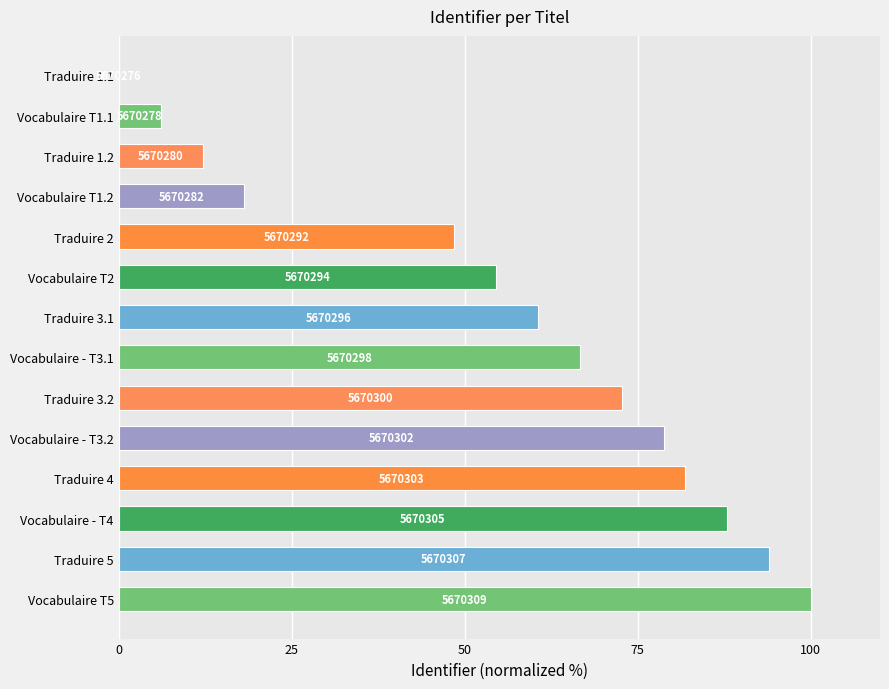

Are the bars horizontal?

Yes